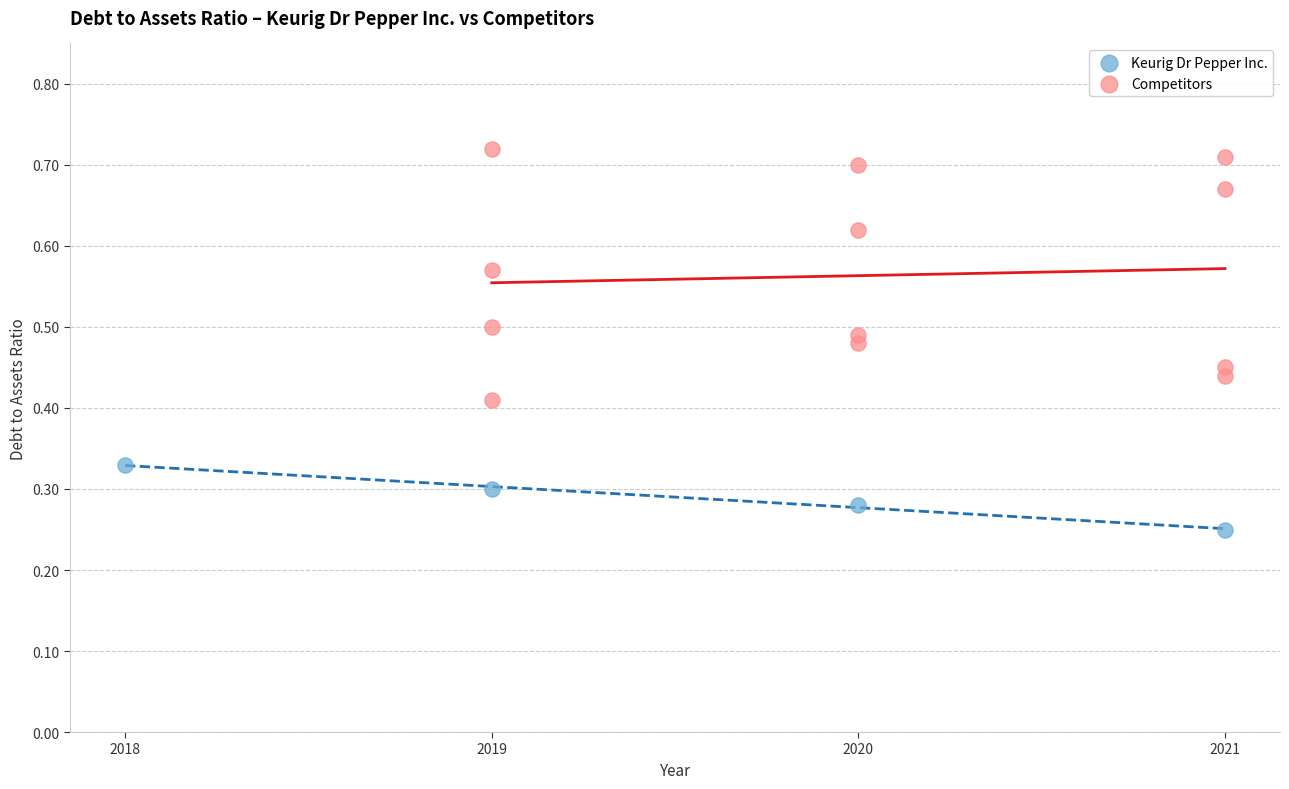

Which series has the largest Y range (max minus min)?

Competitors